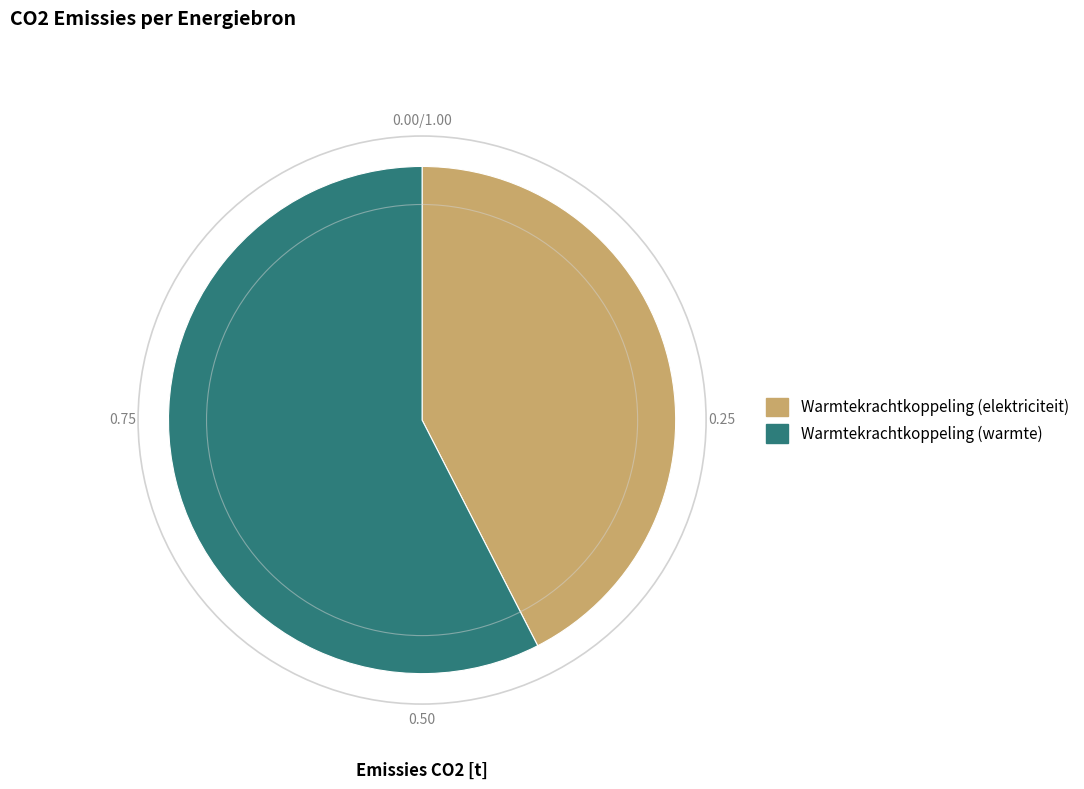

Is there a majority slice in this chart?

Yes